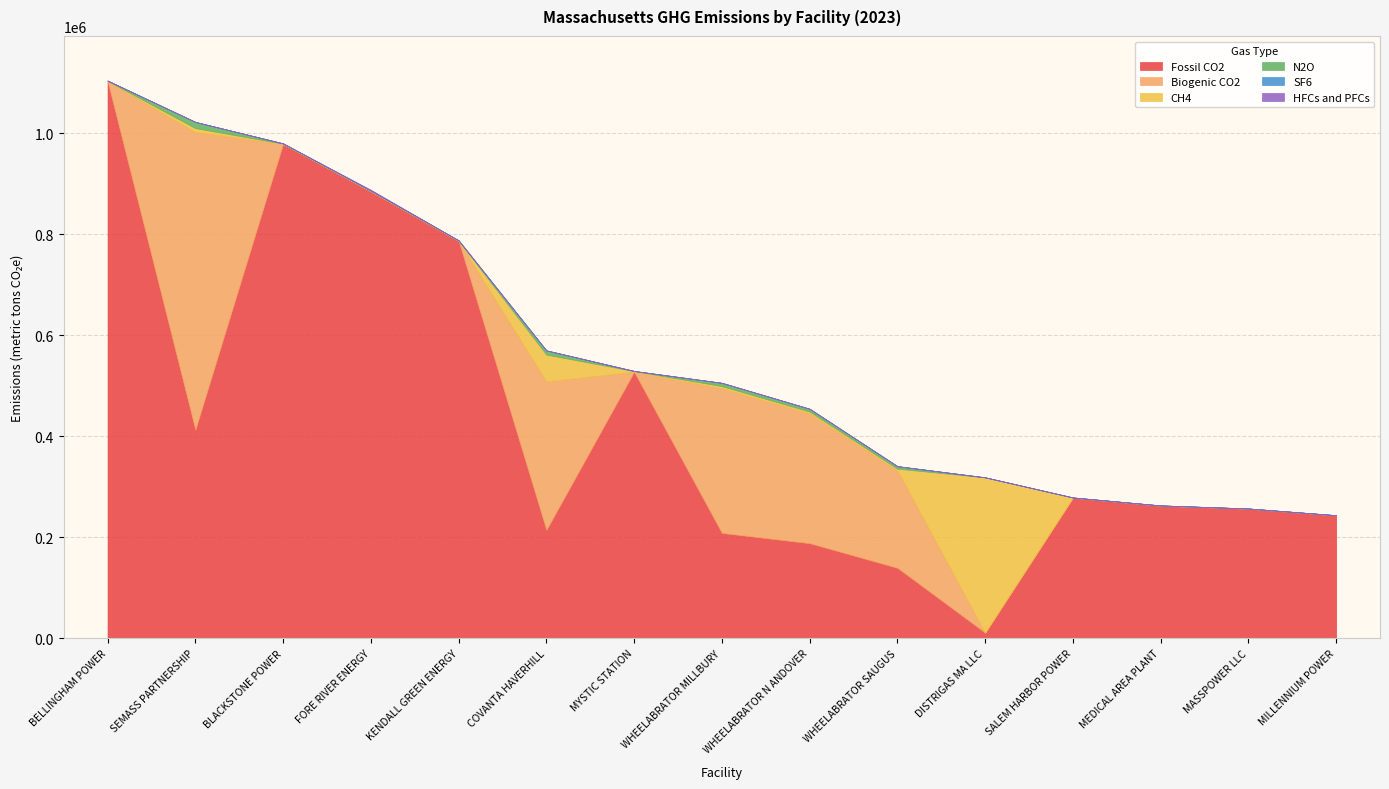

What is the sum of all Biogenic CO2 values?

1621115.4